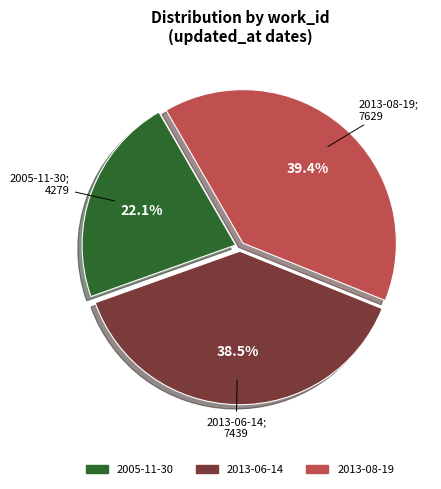

Which category has the biggest portion of the pie?

2013-08-19